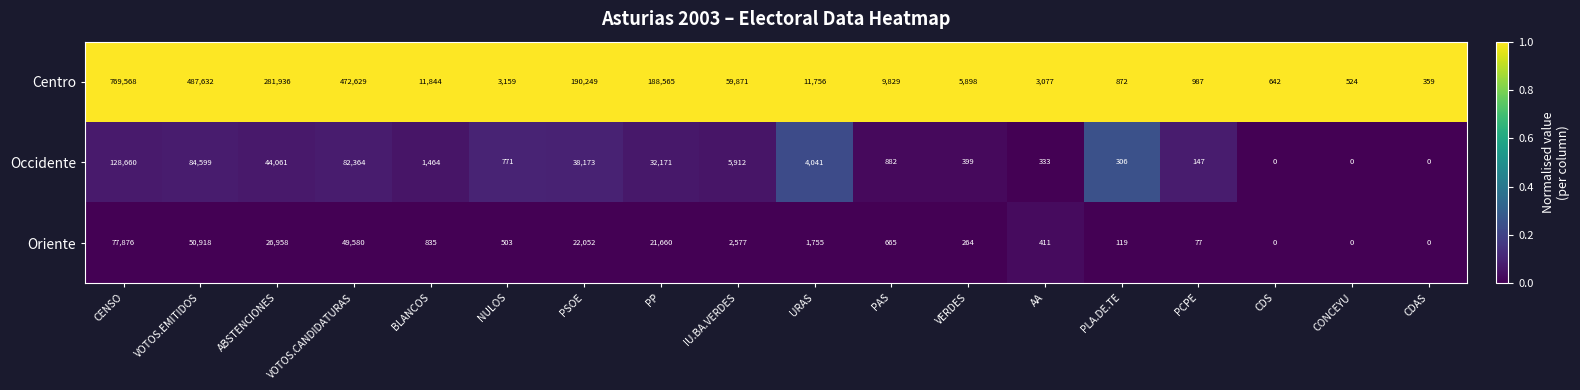

How many values in the Occidente series are below 1464?

9